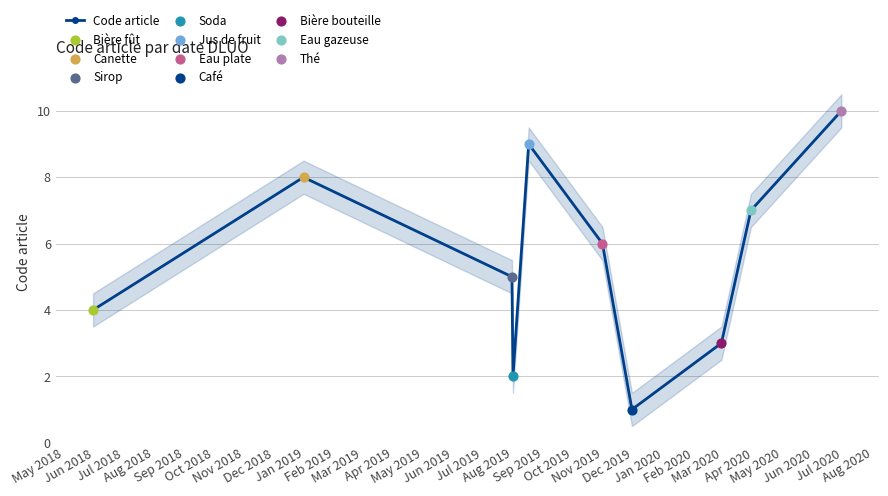

In Code article, how many points are higher than both neighbors (excluding endpoints)?

2